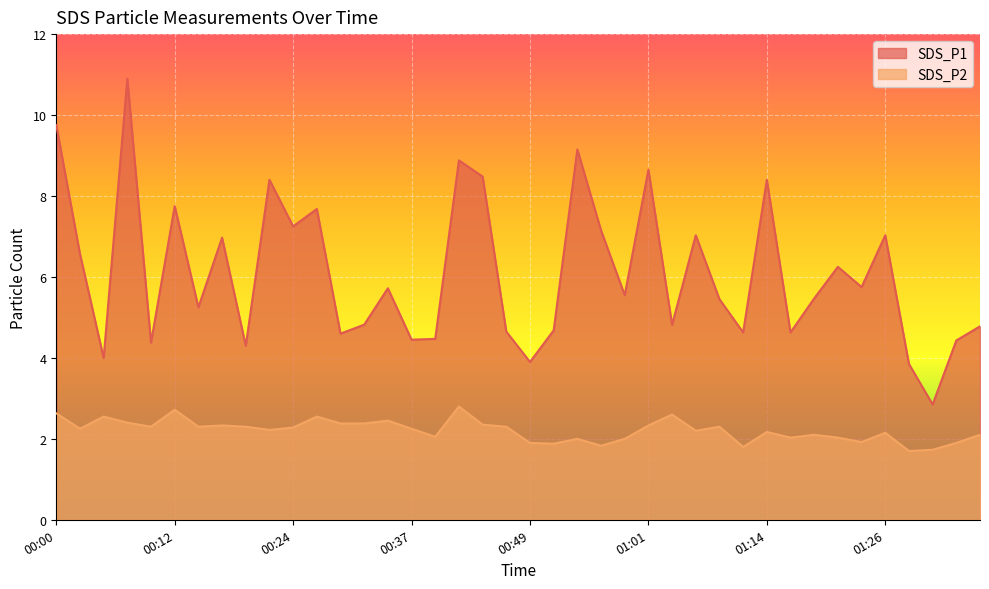

Reading left to right, extract all data points from this chart.

SDS_P1: 00:00=9.8	00:02=6.6	00:05=4.0	00:07=10.9	00:10=4.4	00:12=7.8	00:15=5.2	00:17=7.0	00:20=4.3	00:22=8.4	00:24=7.2	00:27=7.7	00:29=4.6	00:32=4.8	00:34=5.7	00:37=4.5	00:39=4.5	00:42=8.9	00:44=8.5	00:47=4.7	00:49=3.9	00:52=4.7	00:54=9.2	00:56=7.2	00:59=5.5	01:01=8.7	01:04=4.8	01:06=7.0	01:09=5.5	01:11=4.6	01:14=8.4	01:16=4.6	01:19=5.5	01:21=6.2	01:24=5.8	01:26=7.0	01:29=3.9	01:31=2.9	01:34=4.4	01:36=4.8
SDS_P2: 00:00=2.6	00:02=2.2	00:05=2.5	00:07=2.4	00:10=2.3	00:12=2.7	00:15=2.3	00:17=2.3	00:20=2.3	00:22=2.2	00:24=2.3	00:27=2.5	00:29=2.4	00:32=2.4	00:34=2.5	00:37=2.2	00:39=2.0	00:42=2.8	00:44=2.4	00:47=2.3	00:49=1.9	00:52=1.9	00:54=2.0	00:56=1.8	00:59=2.0	01:01=2.3	01:04=2.6	01:06=2.2	01:09=2.3	01:11=1.8	01:14=2.2	01:16=2.0	01:19=2.1	01:21=2.0	01:24=1.9	01:26=2.1	01:29=1.7	01:31=1.7	01:34=1.9	01:36=2.1